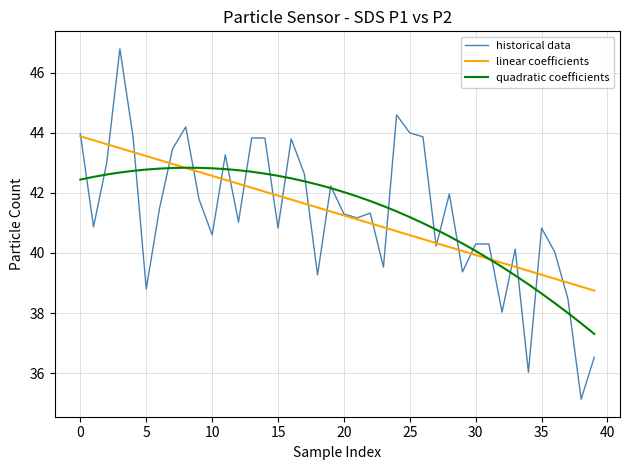

Count the number of data series in this chart.

3